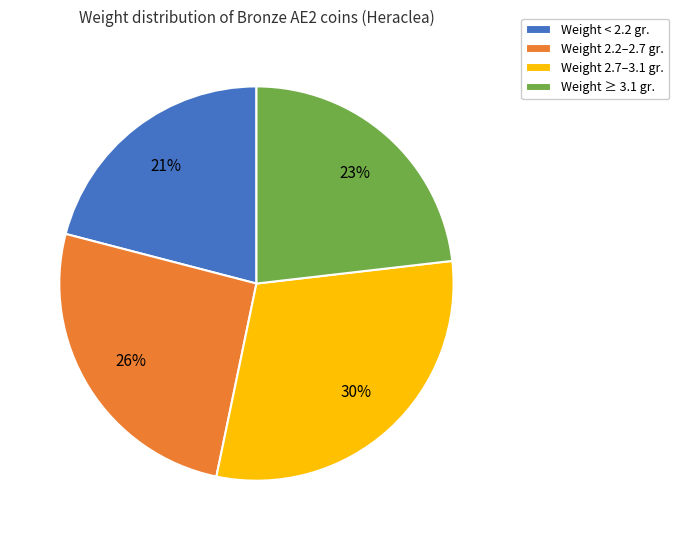

Which has a higher value, Weight ≥ 3.1 gr. or Weight < 2.2 gr.?

Weight ≥ 3.1 gr.